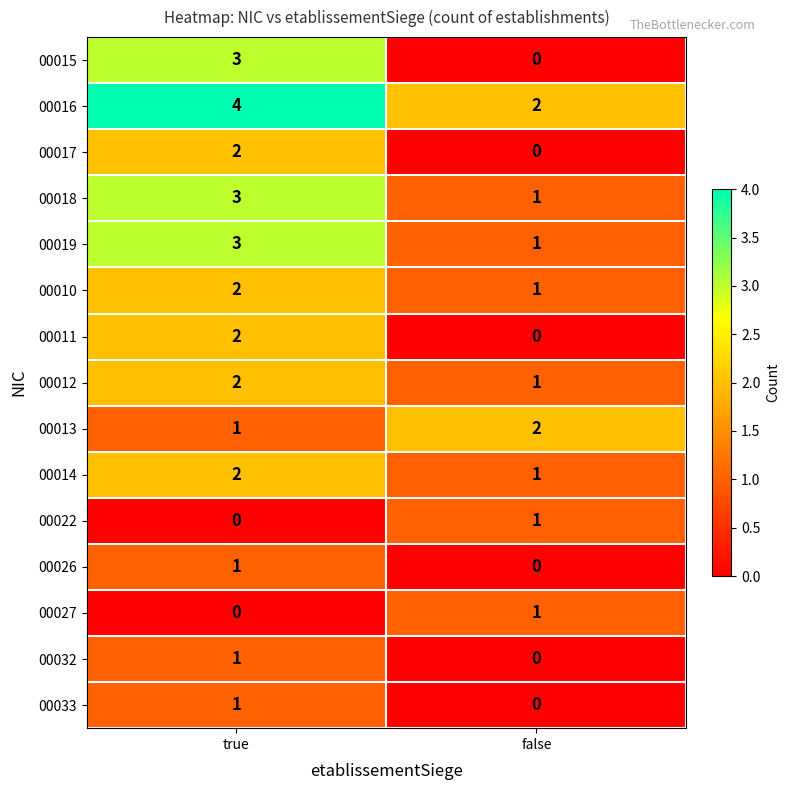

What is the spread (max minus min) of values at true?

4